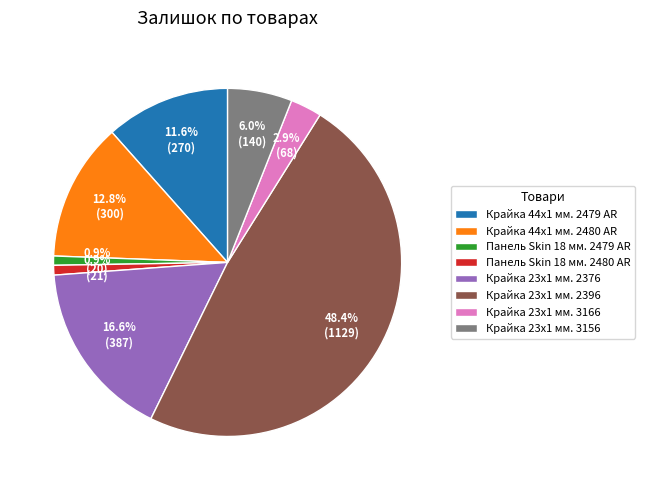

To the nearest percent, what is the combined percentage of Крайка 23x1 мм. 2376 and Крайка 23x1 мм. 3156?

23%